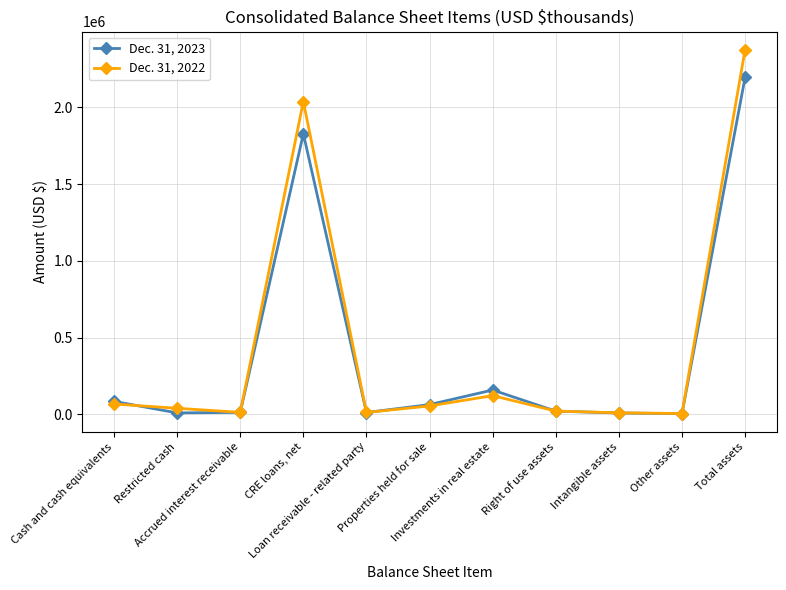

What is the label of the 10th point from the left?

Other assets